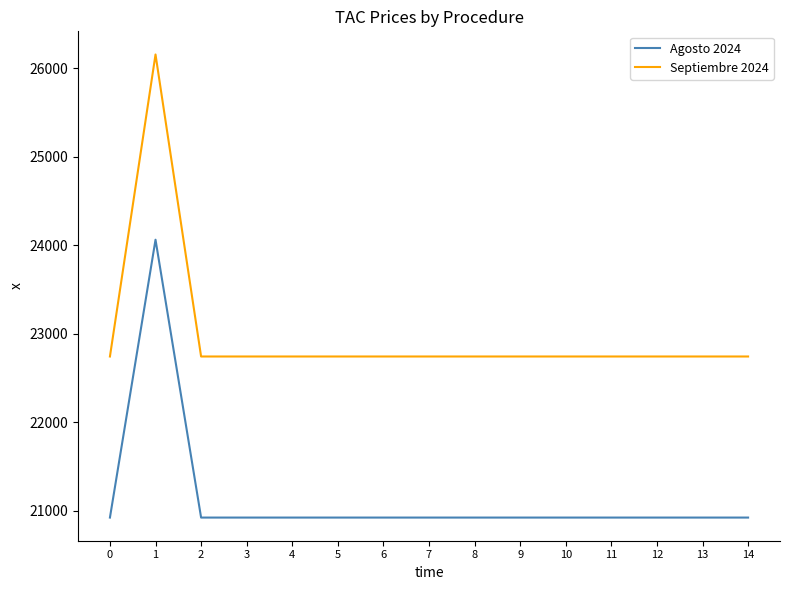

What is the spread (max minus min) of values at 3?

1819.5